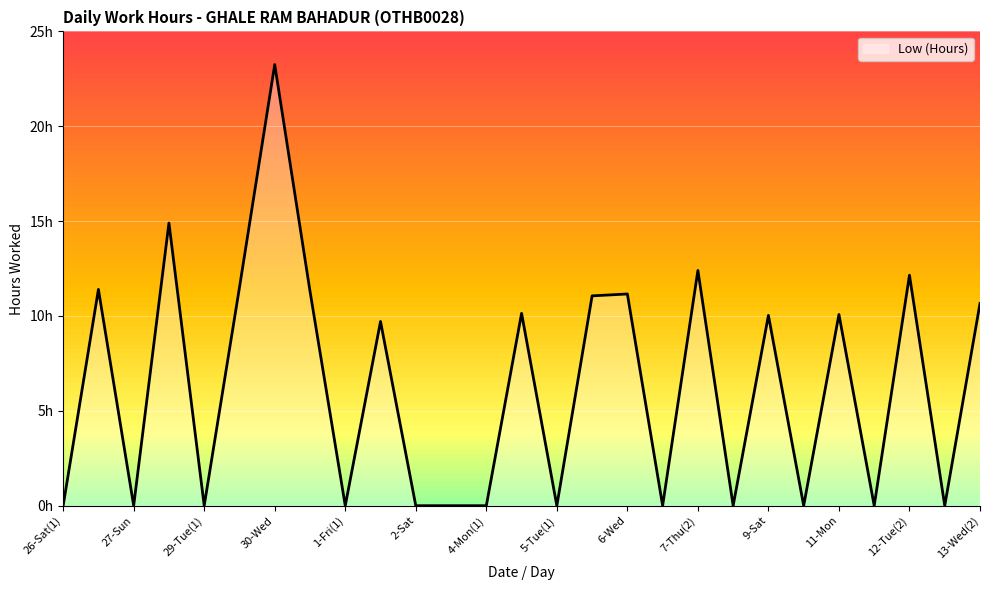

Does the chart have visible grid lines?

Yes